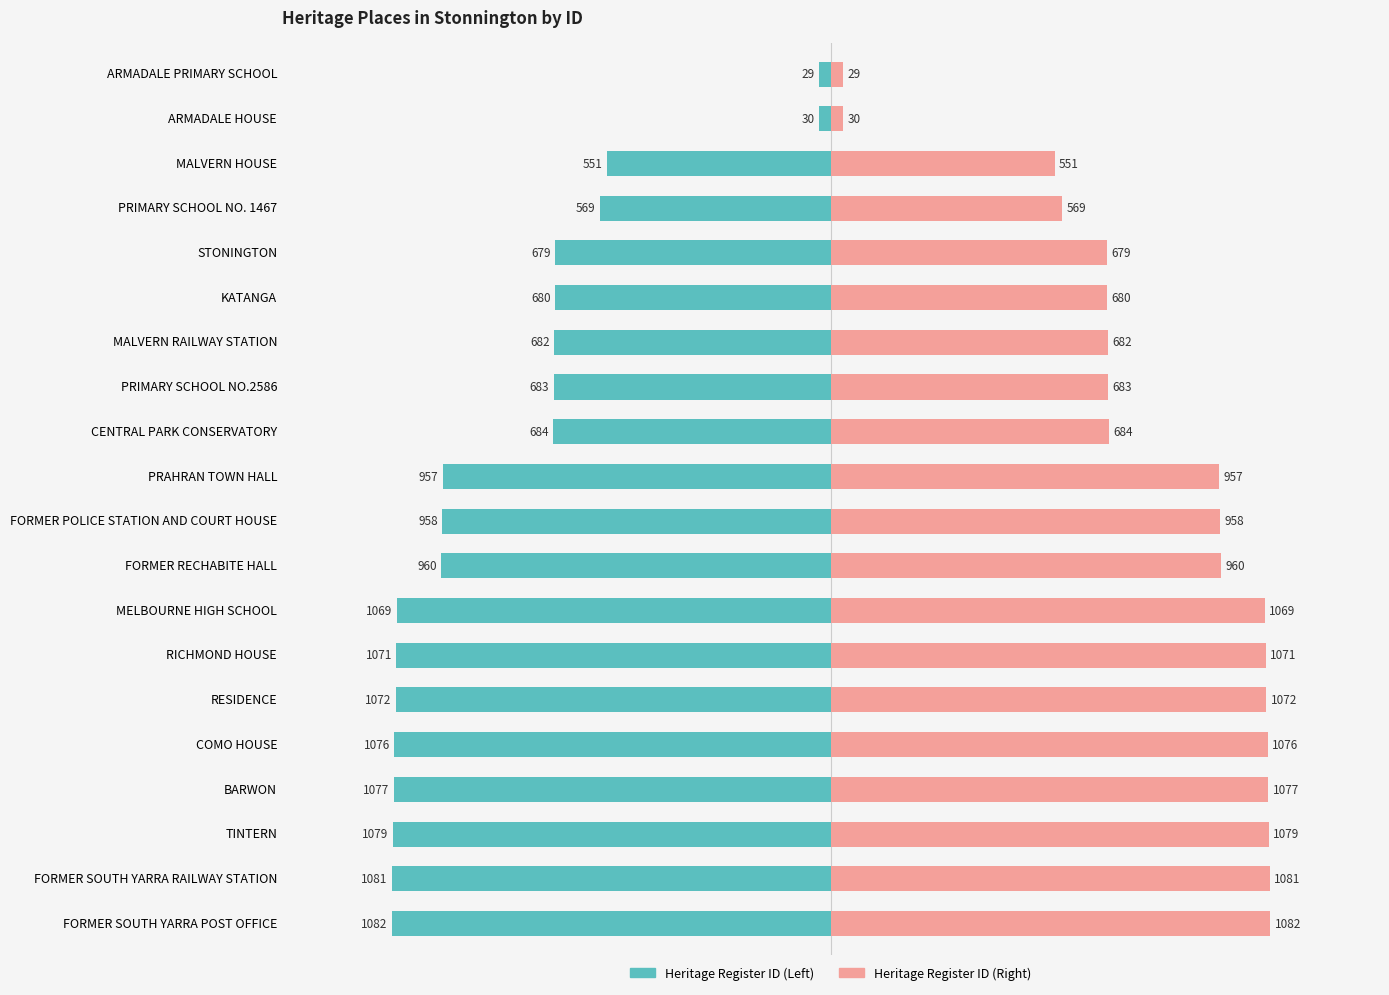

What is the value of the Heritage Register ID (Right) bar at the 2nd from the left?

30